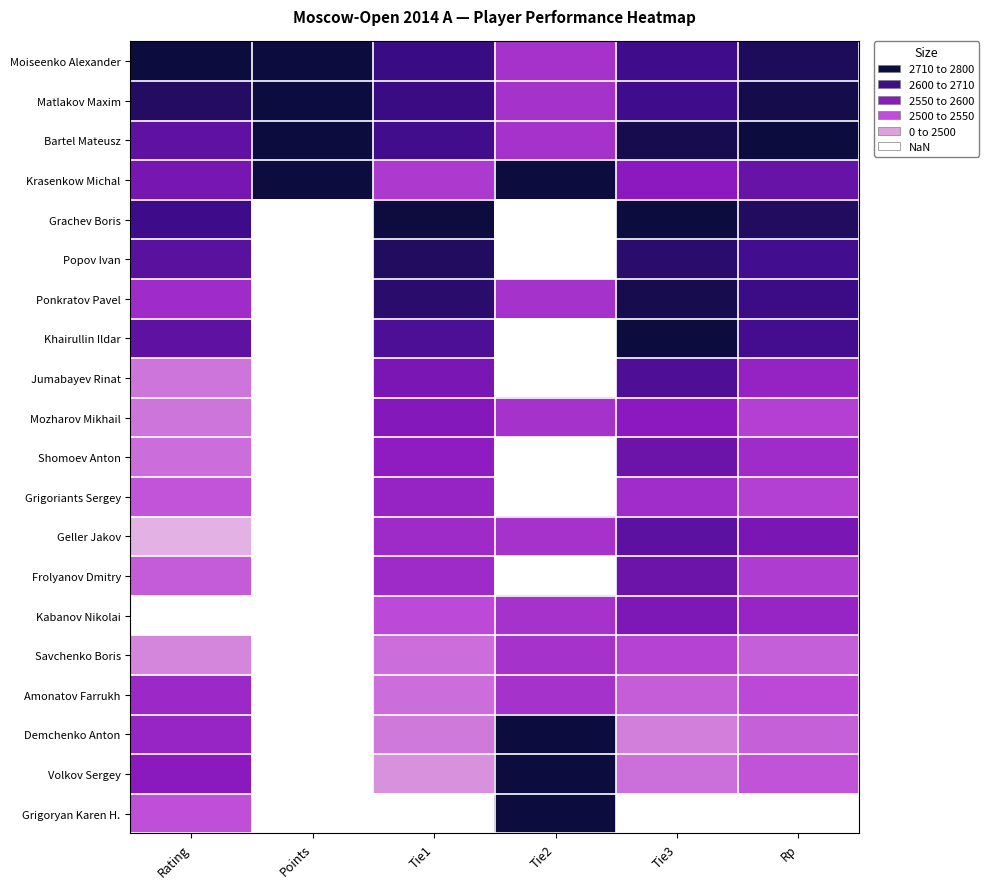

What is the maximum value shown in the chart?

1.0